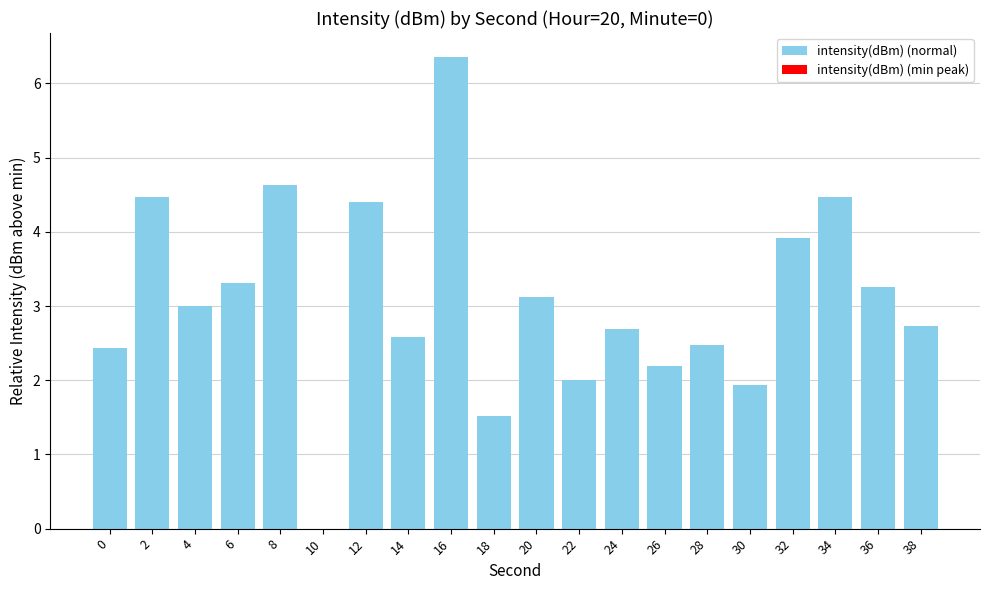

What is the ratio of the value at 32 to the value at 36?

1.2